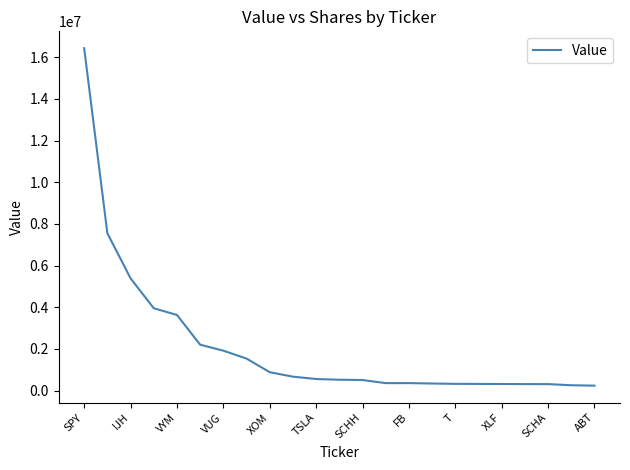

What is the greatest value displayed?

16434000